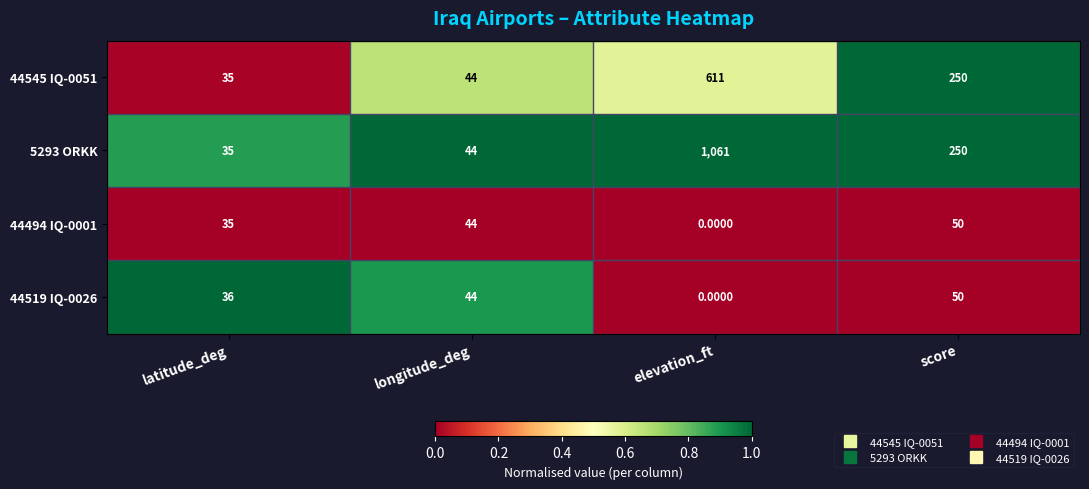

Which series changed the most between latitude_deg and elevation_ft?

5293 ORKK